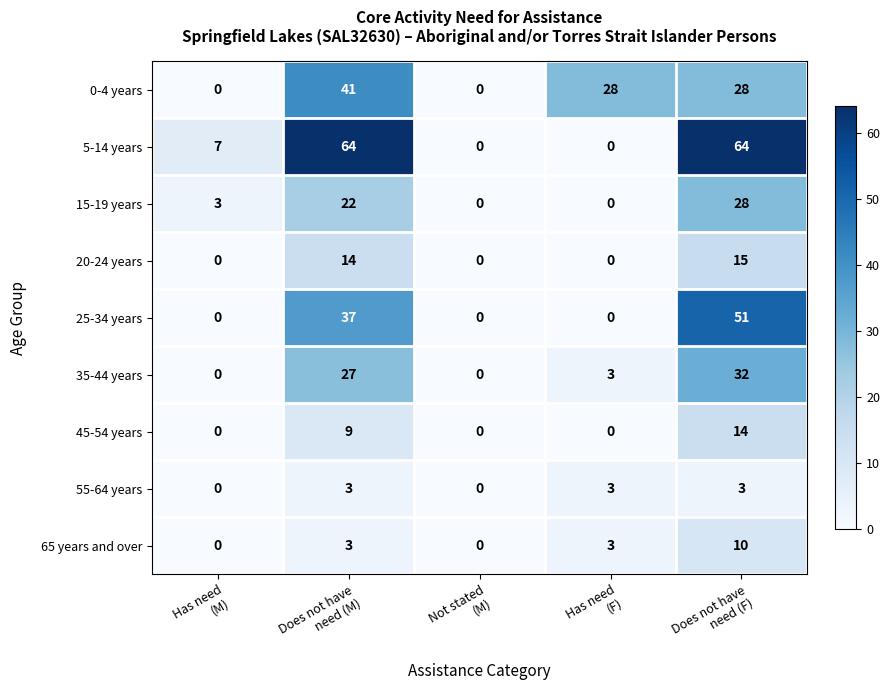

What is the greatest value displayed?

64